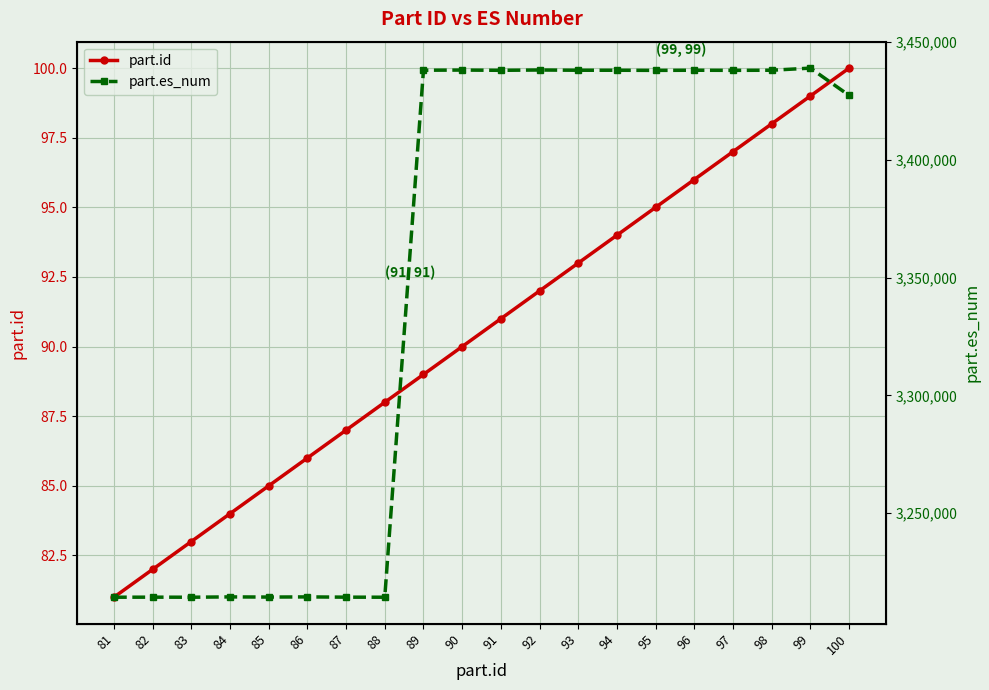

What is the difference between the maximum and minimum values in the part.es_num series?

224520